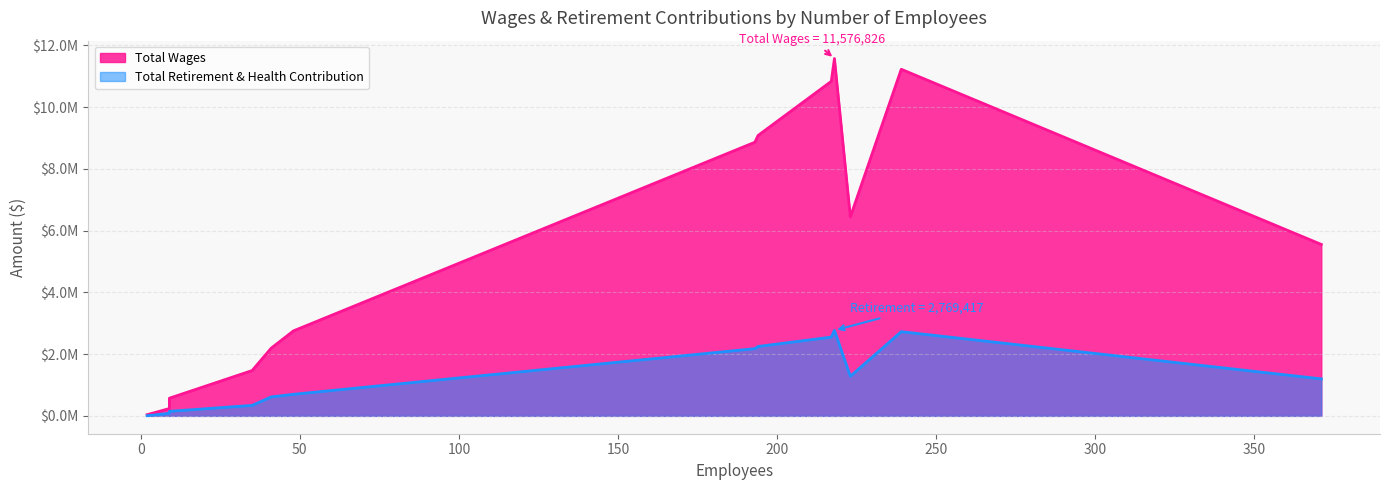

Rank the categories by Total Wages value from lowest to highest.

2, 9, 9, 35, 41, 48, 371, 223, 193, 194, 217, 239, 218